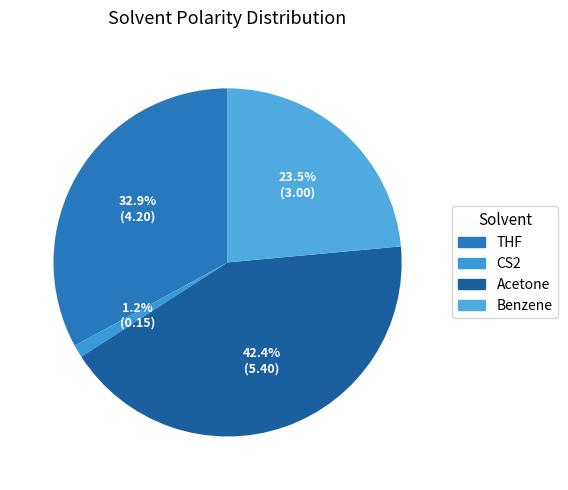

Which category has the smallest portion of the pie?

CS2